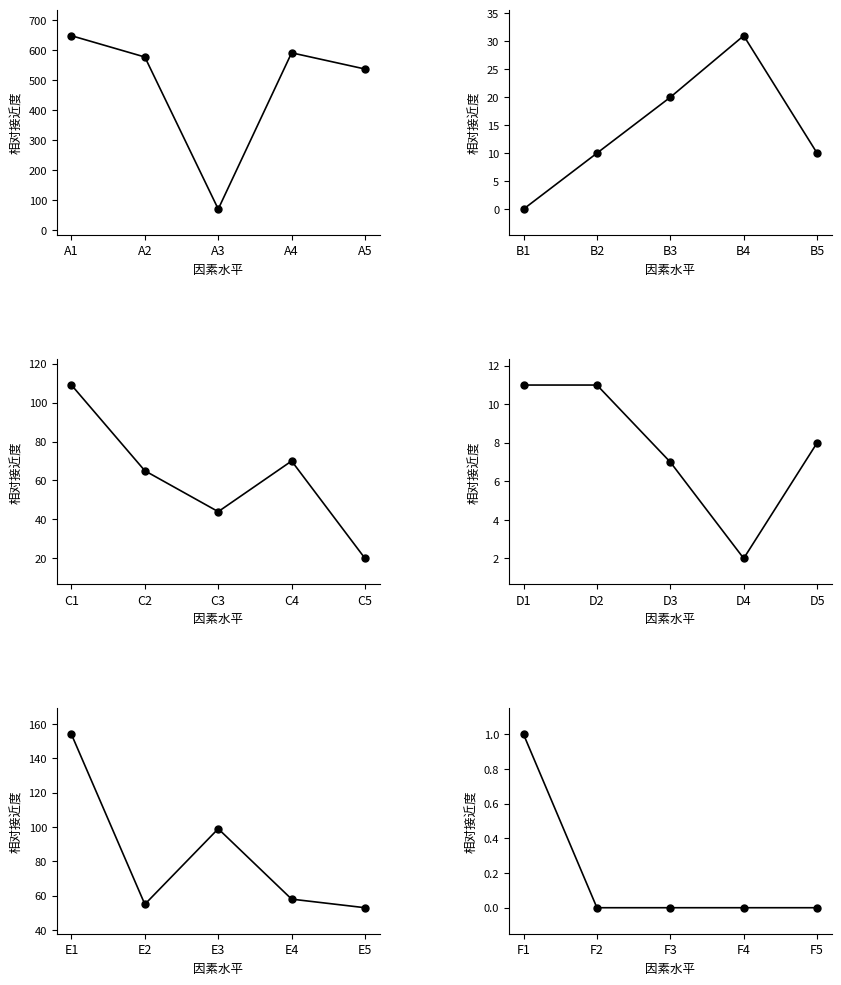

What is the difference between the col_7 (Übrige Zugänge) values at A1 and A4?

1